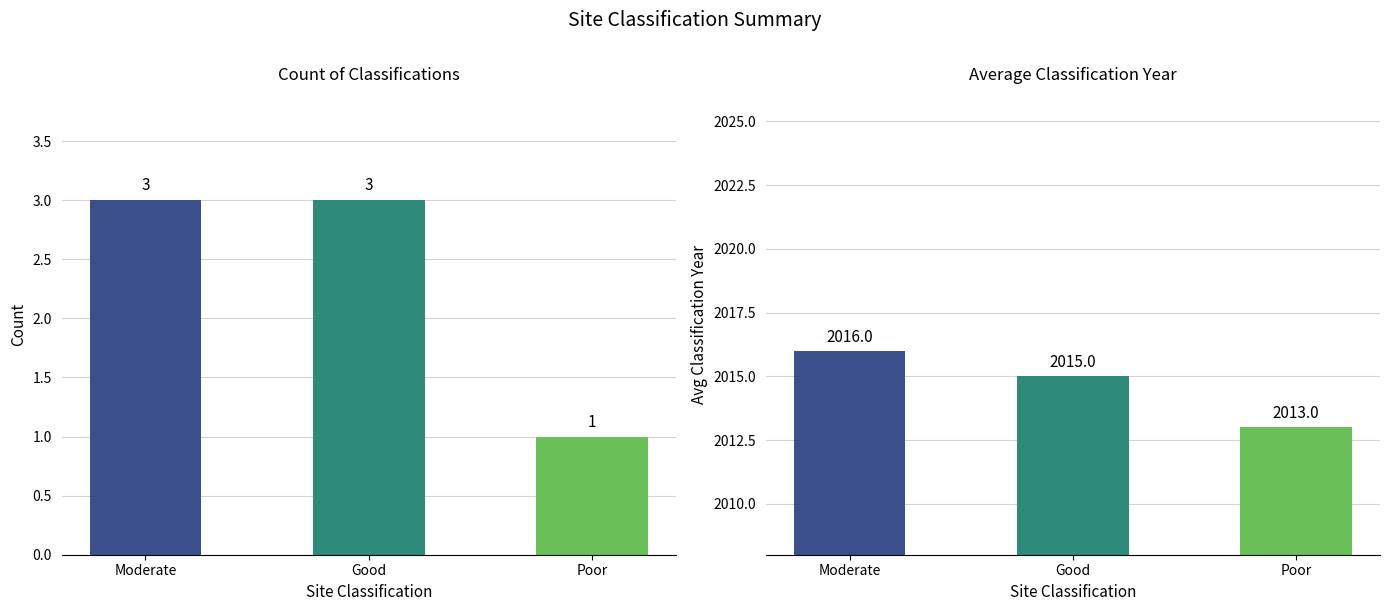

What is the difference between the second highest and minimum values in the Avg Classification Year series?

2